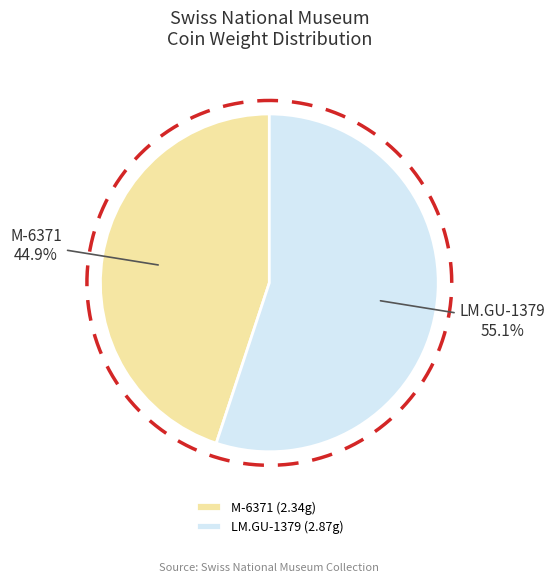

How many segments does this pie chart have?

2